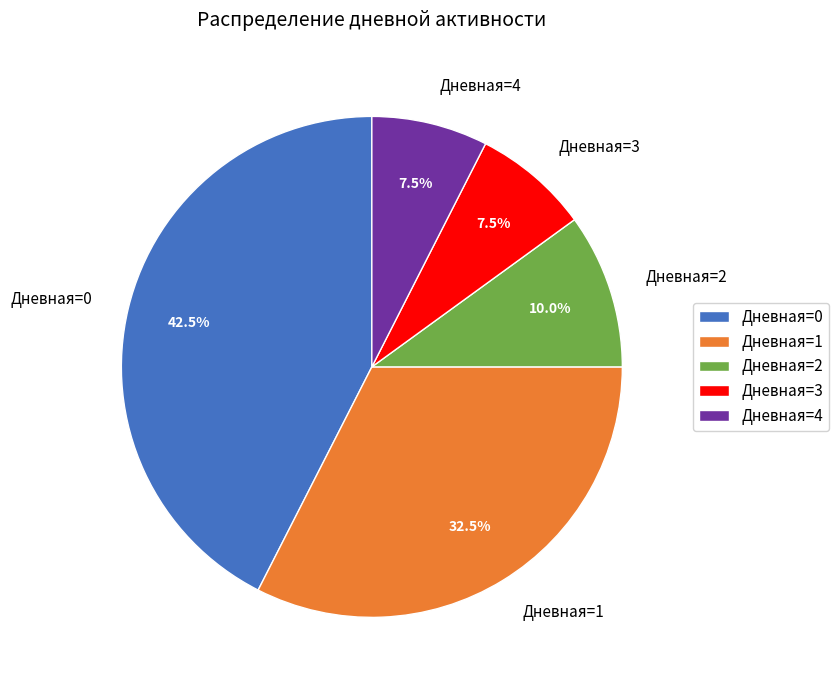

What is the largest slice in the pie chart?

Дневная=0